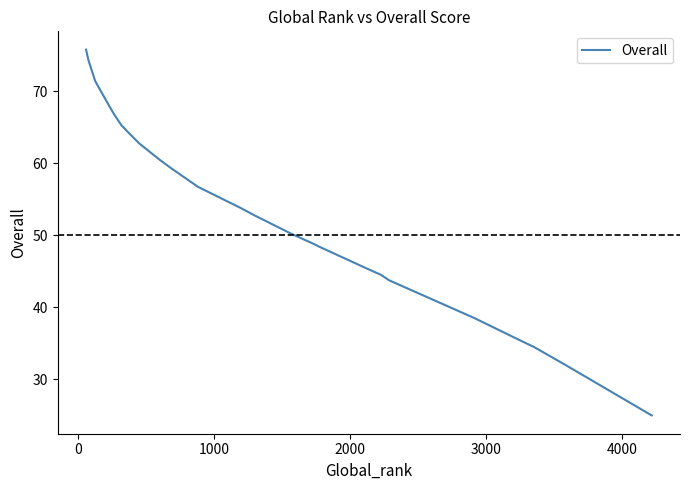

Is it true that the value at 19 is 92.2?

False